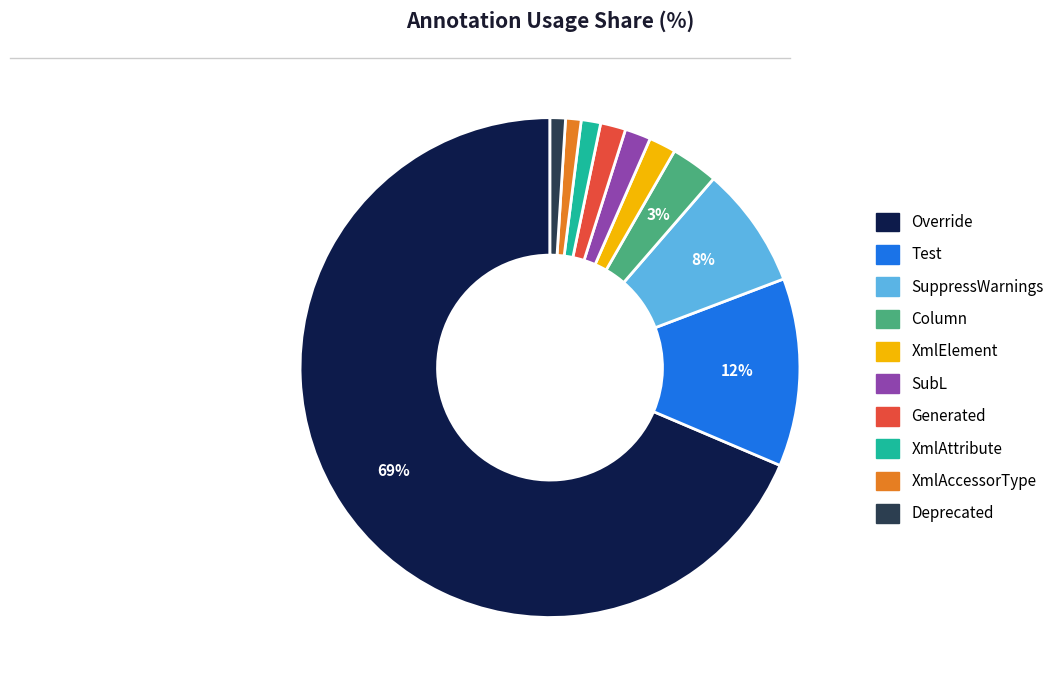

To the nearest percent, what is the average slice percentage?

10%